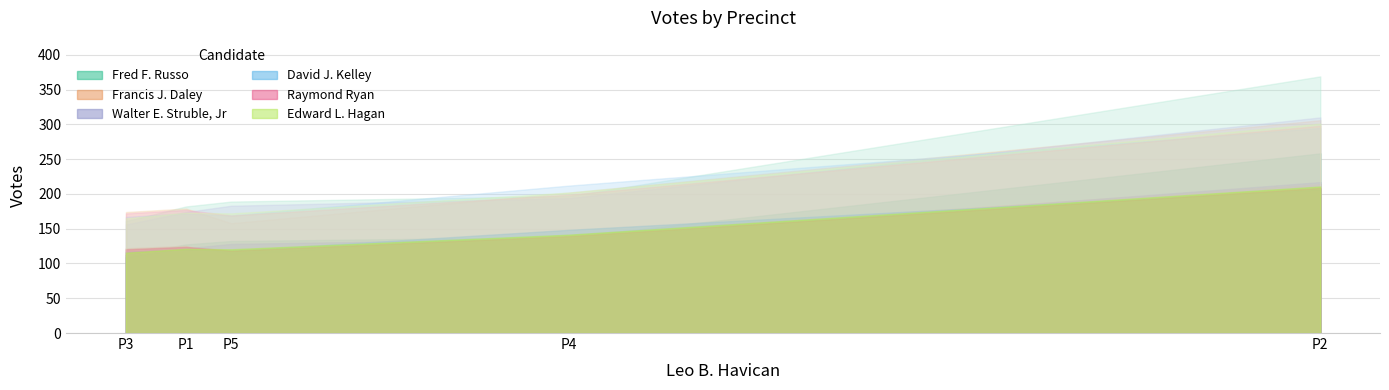

Is it true that Francis J. Daley equals 243 at 3?

False